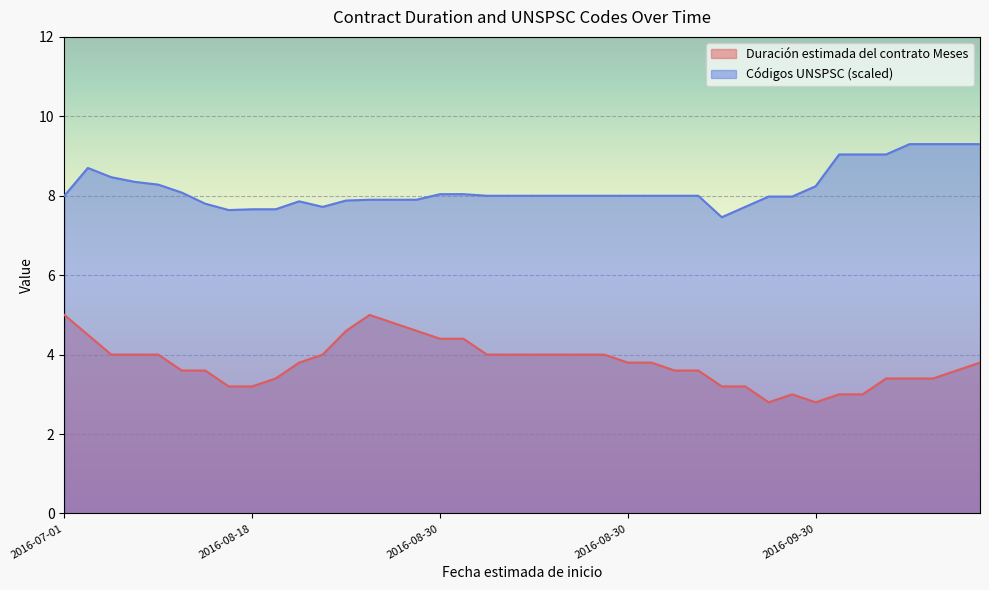

Rank the series by their maximum value, from lowest to highest.

Duración estimada del contrato Meses, Códigos UNSPSC (scaled)